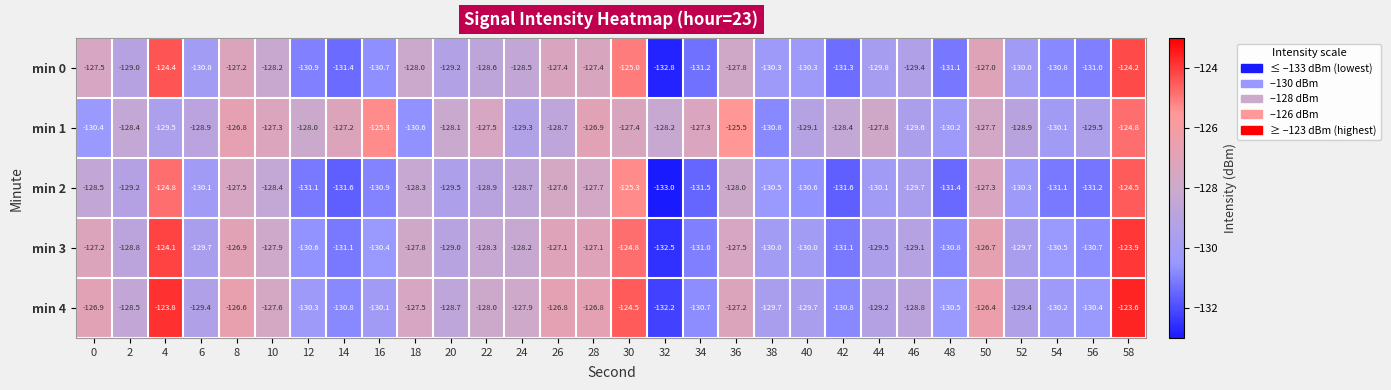

True or false: min 3 has a value of -131.0 at 34.

True